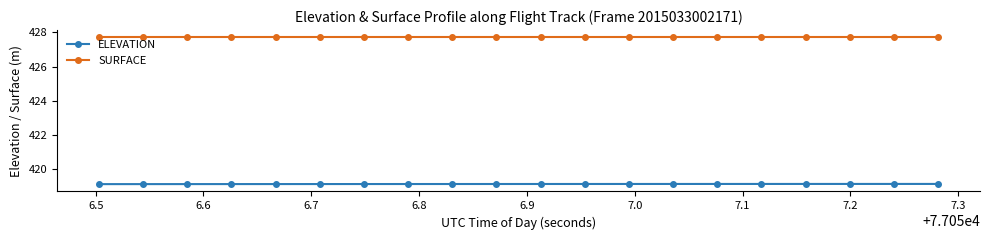

At how many categories does at least one series exceed 420?

20